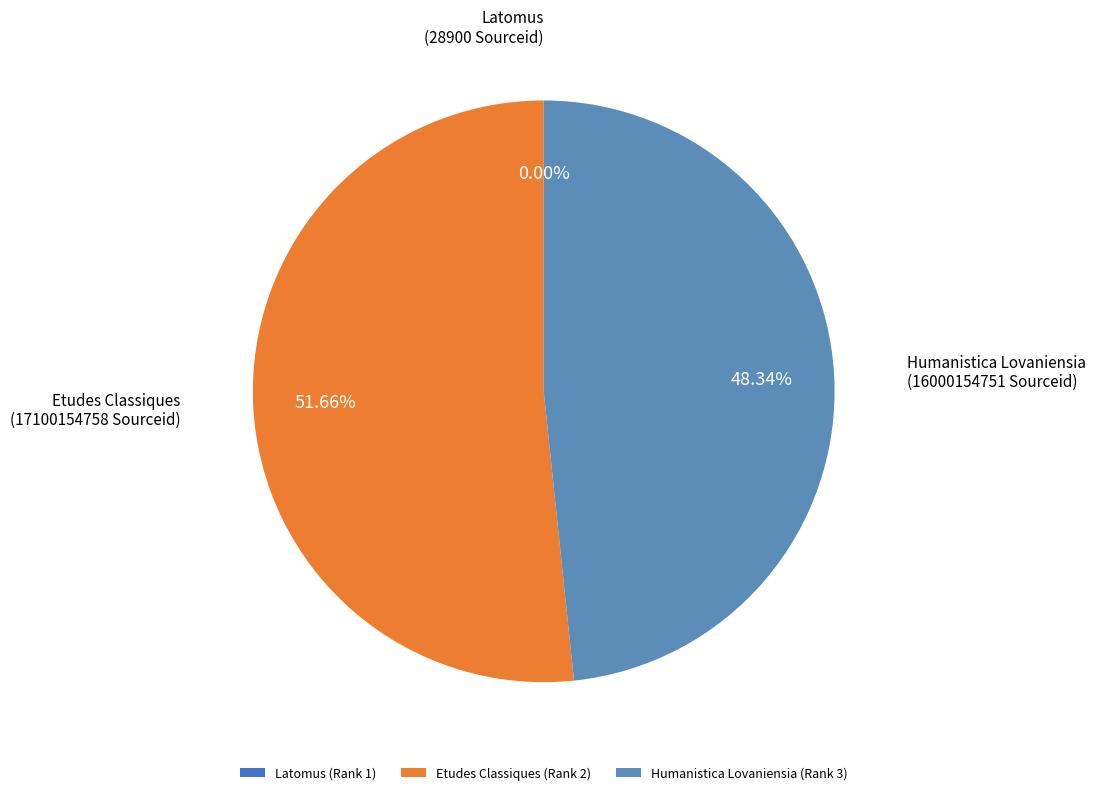

To the nearest percent, what is the average slice percentage?

33%